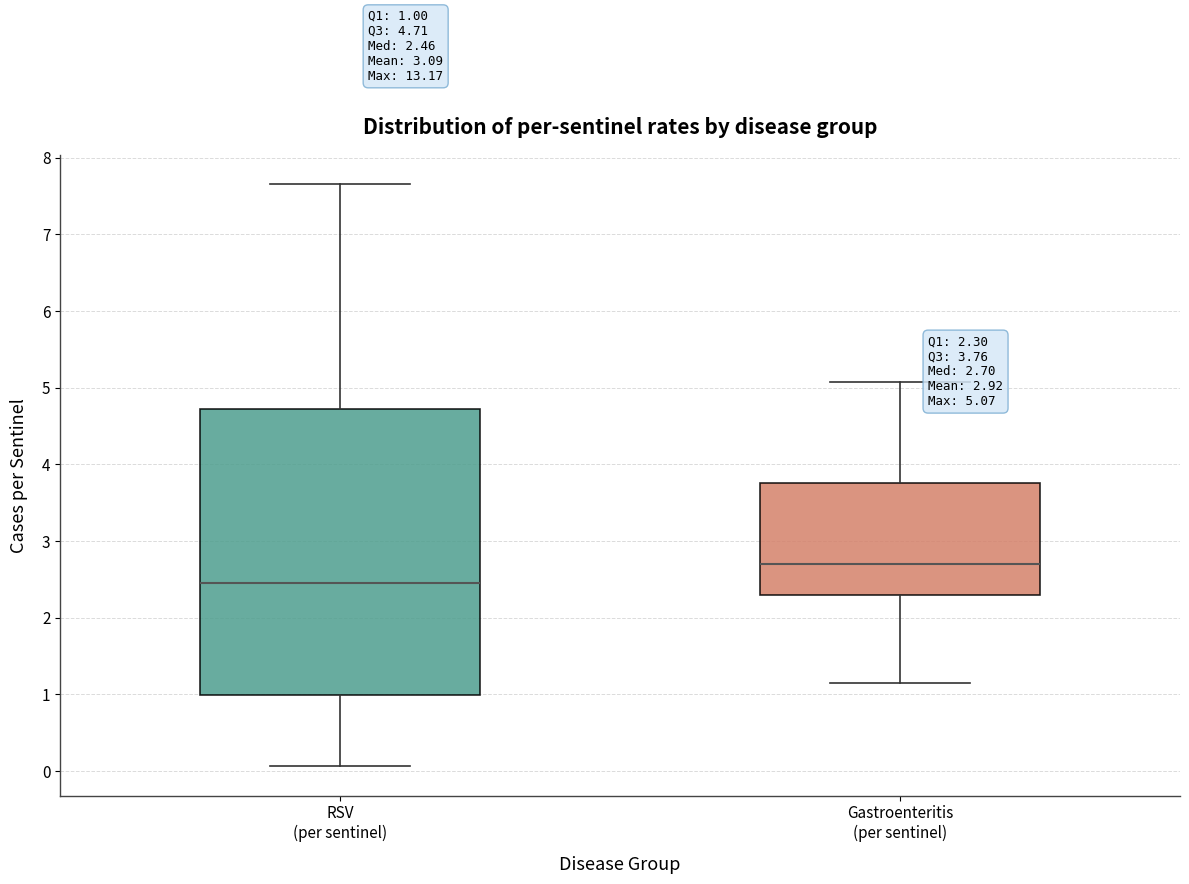

Which box is the tallest, from its lower edge to its upper edge?

RSV (per sentinel)